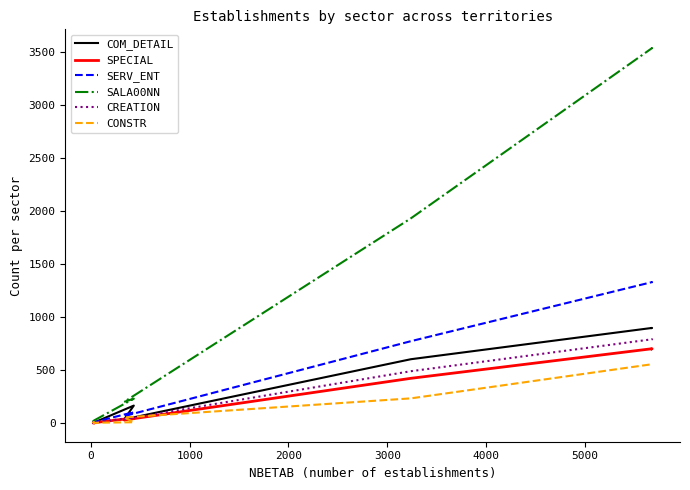

What are all the series names shown in the legend?

COM_DETAIL, SPECIAL, SERV_ENT, SALA00NN, CREATION, CONSTR